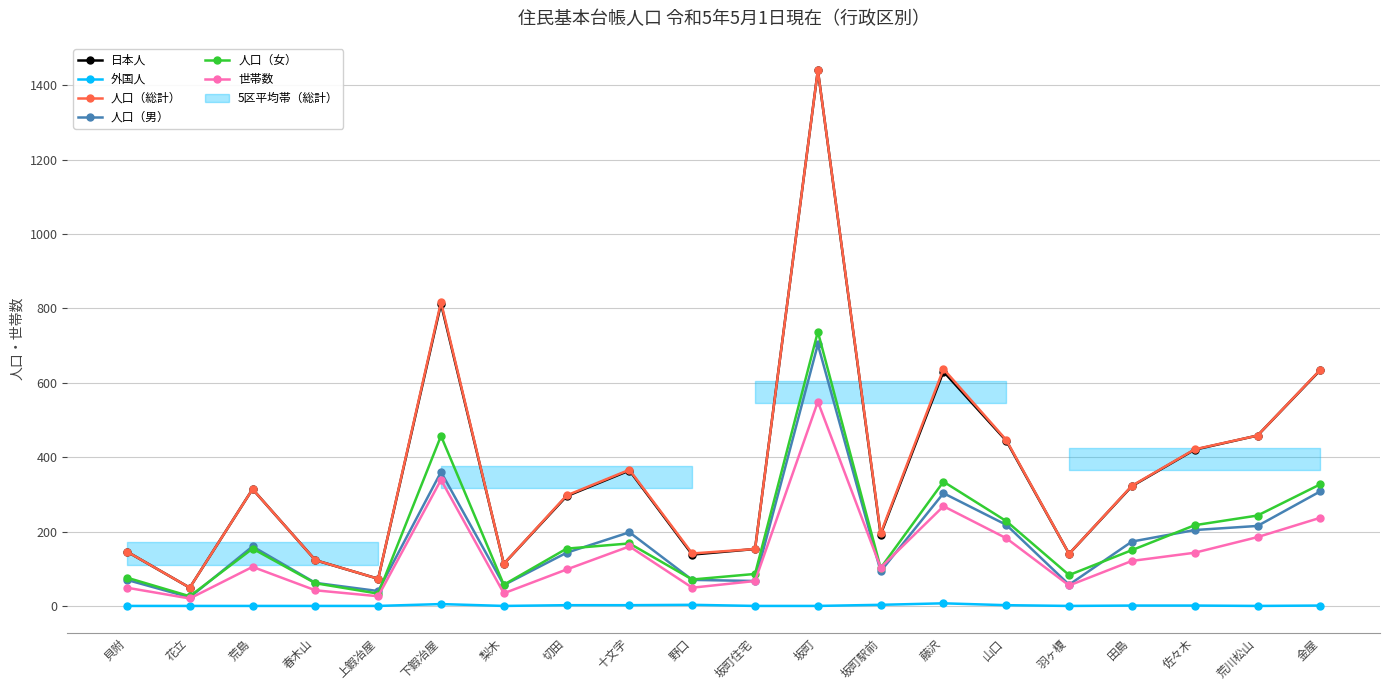

Reading left to right, list all the values displayed in this chart.

日本人: 貝附=146	花立=49	荒島=314	春木山=123	上鍜冶屋=73	下鍜冶屋=812	梨木=113	切田=295	十文字=364	野口=138	坂町住宅=153	坂町=1440	坂町駅前=192	藤沢=630	山口=444	羽ヶ榎=140	田島=322	佐々木=420	荒川松山=458	金屋=634
外国人: 貝附=0	花立=0	荒島=0	春木山=0	上鍜冶屋=0	下鍜冶屋=5	梨木=0	切田=2	十文字=2	野口=3	坂町住宅=0	坂町=0	坂町駅前=3	藤沢=7	山口=2	羽ヶ榎=0	田島=1	佐々木=1	荒川松山=0	金屋=1
人口（総計）: 貝附=146	花立=49	荒島=314	春木山=123	上鍜冶屋=73	下鍜冶屋=817	梨木=113	切田=297	十文字=366	野口=141	坂町住宅=153	坂町=1440	坂町駅前=195	藤沢=637	山口=446	羽ヶ榎=140	田島=323	佐々木=421	荒川松山=458	金屋=635
人口（男）: 貝附=70	花立=23	荒島=160	春木山=62	上鍜冶屋=40	下鍜冶屋=360	梨木=56	切田=143	十文字=198	野口=70	坂町住宅=67	坂町=703	坂町駅前=93	藤沢=303	山口=218	羽ヶ榎=57	田島=173	佐々木=204	荒川松山=215	金屋=308
人口（女）: 貝附=76	花立=26	荒島=154	春木山=61	上鍜冶屋=33	下鍜冶屋=457	梨木=57	切田=154	十文字=168	野口=71	坂町住宅=86	坂町=737	坂町駅前=102	藤沢=334	山口=228	羽ヶ榎=83	田島=150	佐々木=217	荒川松山=243	金屋=327
世帯数: 貝附=49	花立=20	荒島=105	春木山=42	上鍜冶屋=26	下鍜冶屋=339	梨木=34	切田=98	十文字=160	野口=49	坂町住宅=67	坂町=549	坂町駅前=103	藤沢=268	山口=182	羽ヶ榎=55	田島=121	佐々木=143	荒川松山=185	金屋=237